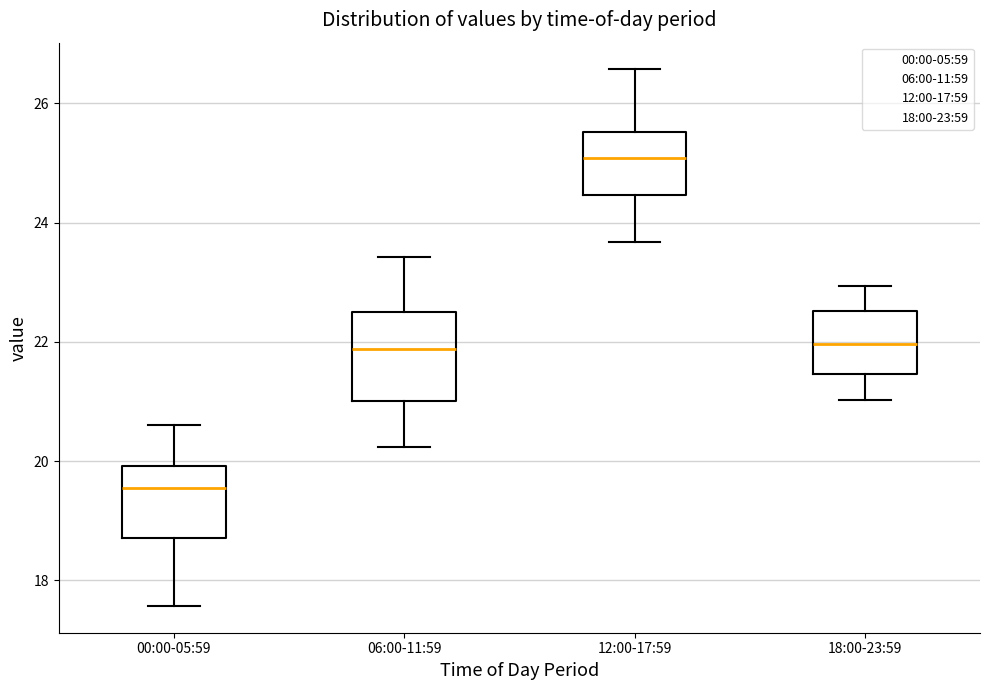

Which box has the highest median line?

12:00-17:59